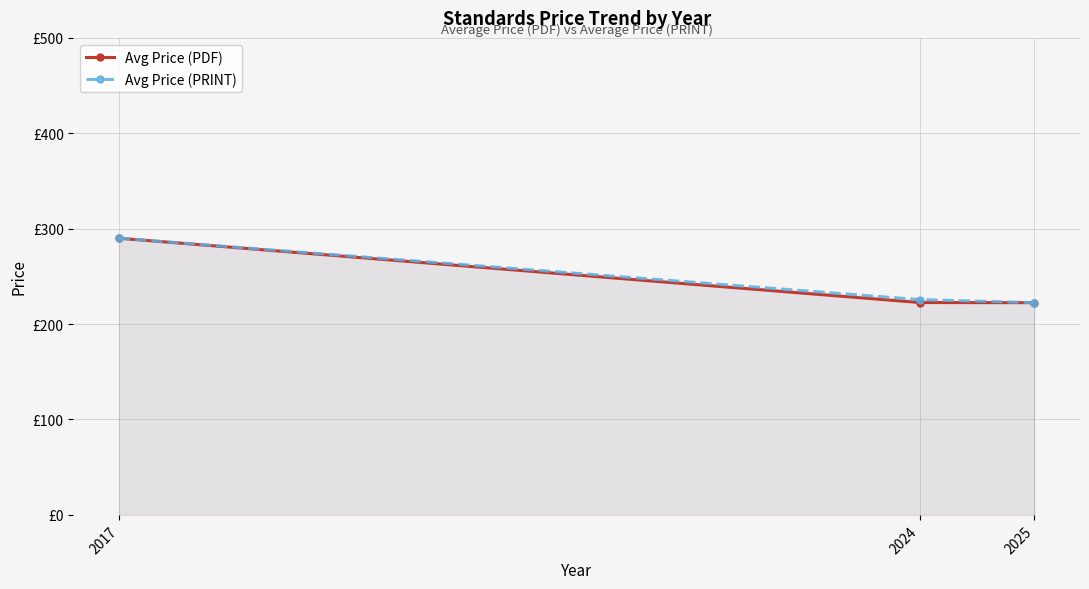

What is the total value across all series at 2024?

448.2